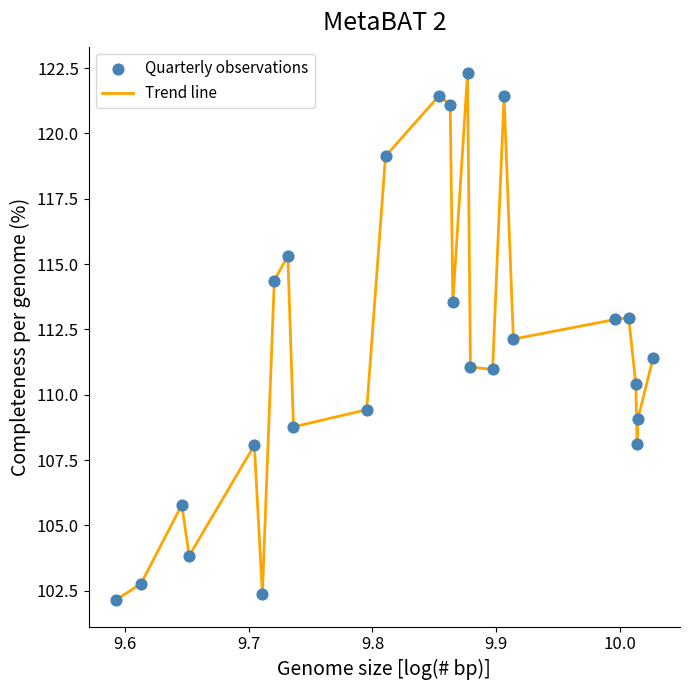

What is the difference between the maximum and minimum values?

20.2